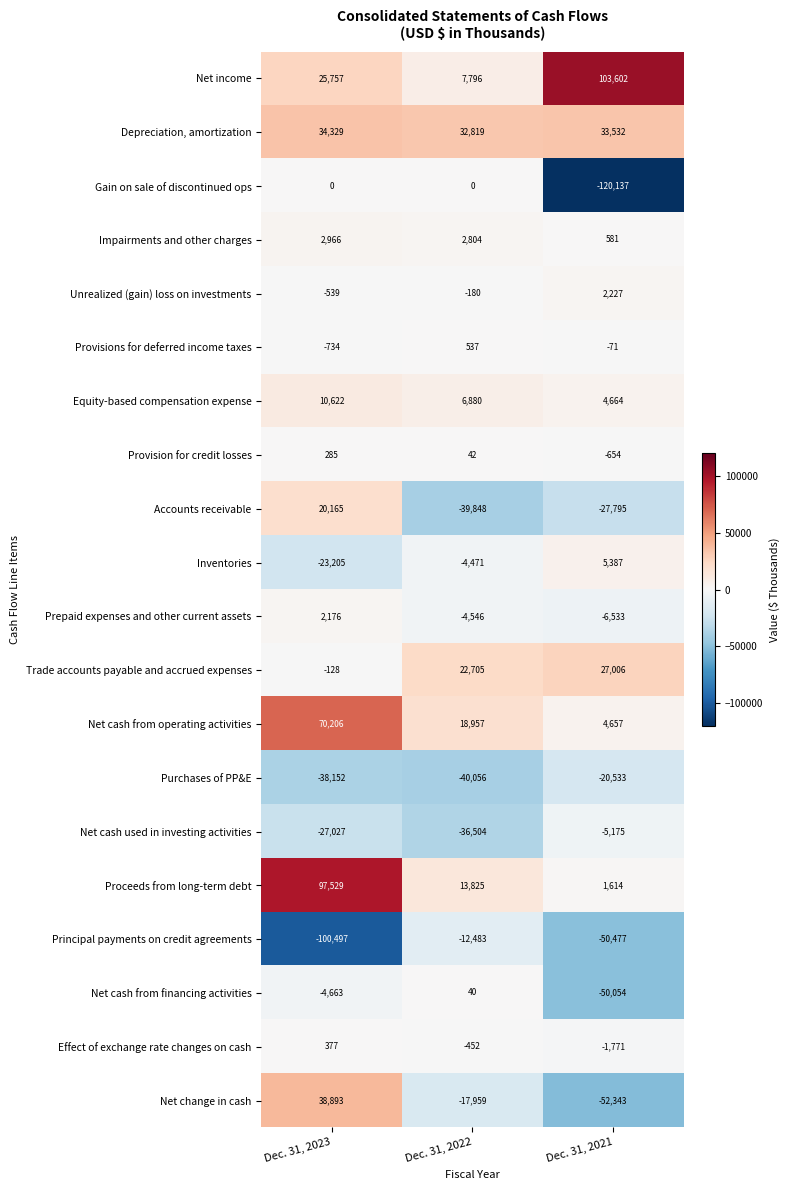

What is the difference between the second highest and minimum values in the Gain on sale of discontinued ops series?

120137